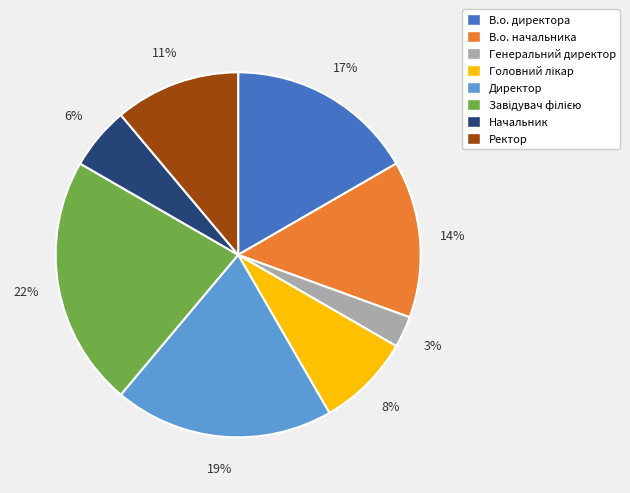

Which slice is the smallest?

Генеральний директор